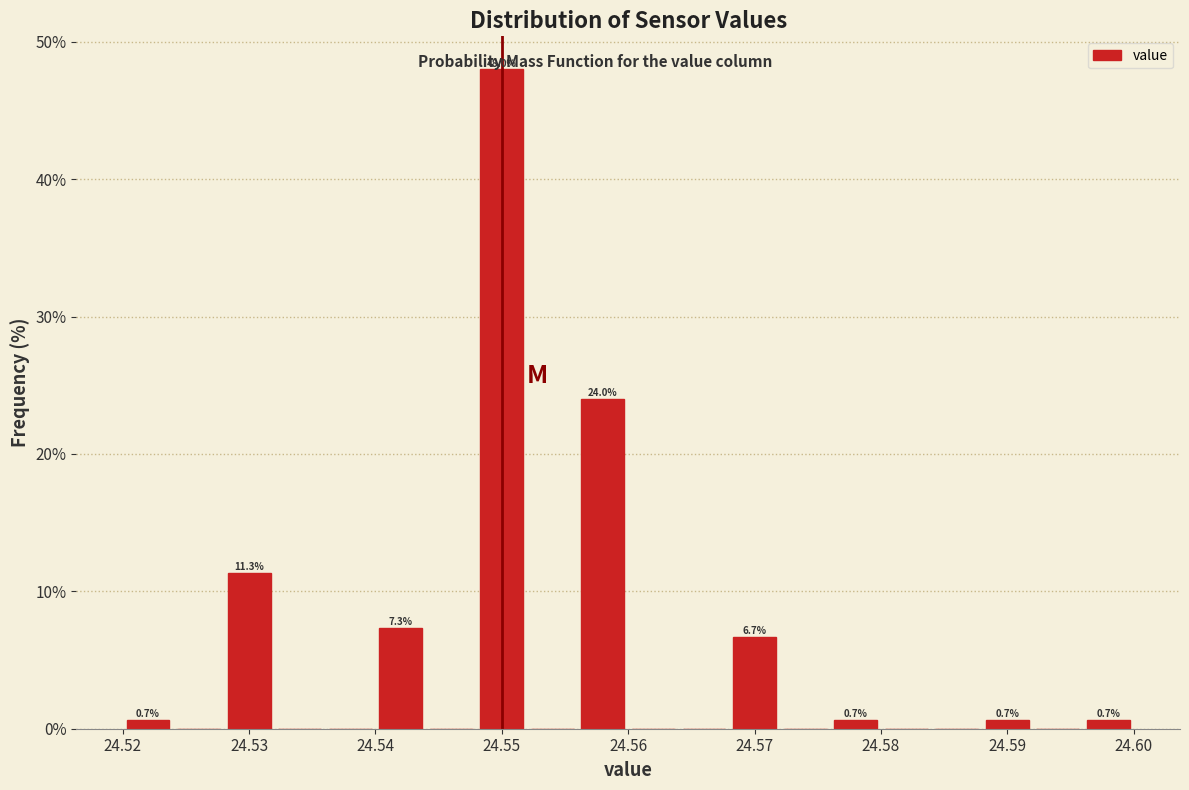

Over which range of the x-axis is the bar tallest?

24.548 to 24.552